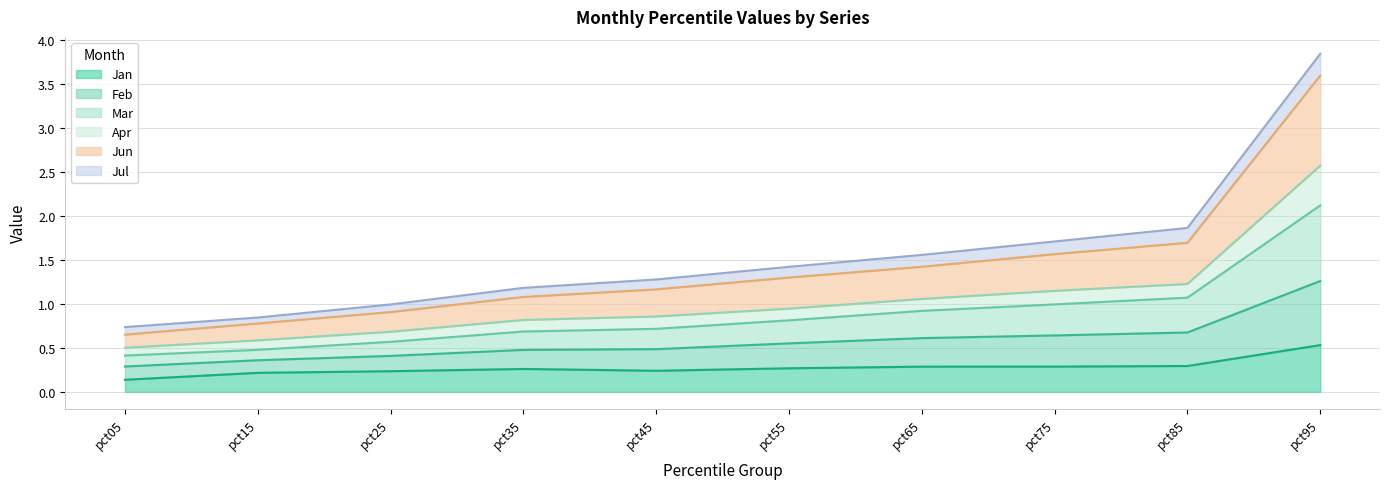

True or false: Jan has a value of 0.3 at pct65.

True